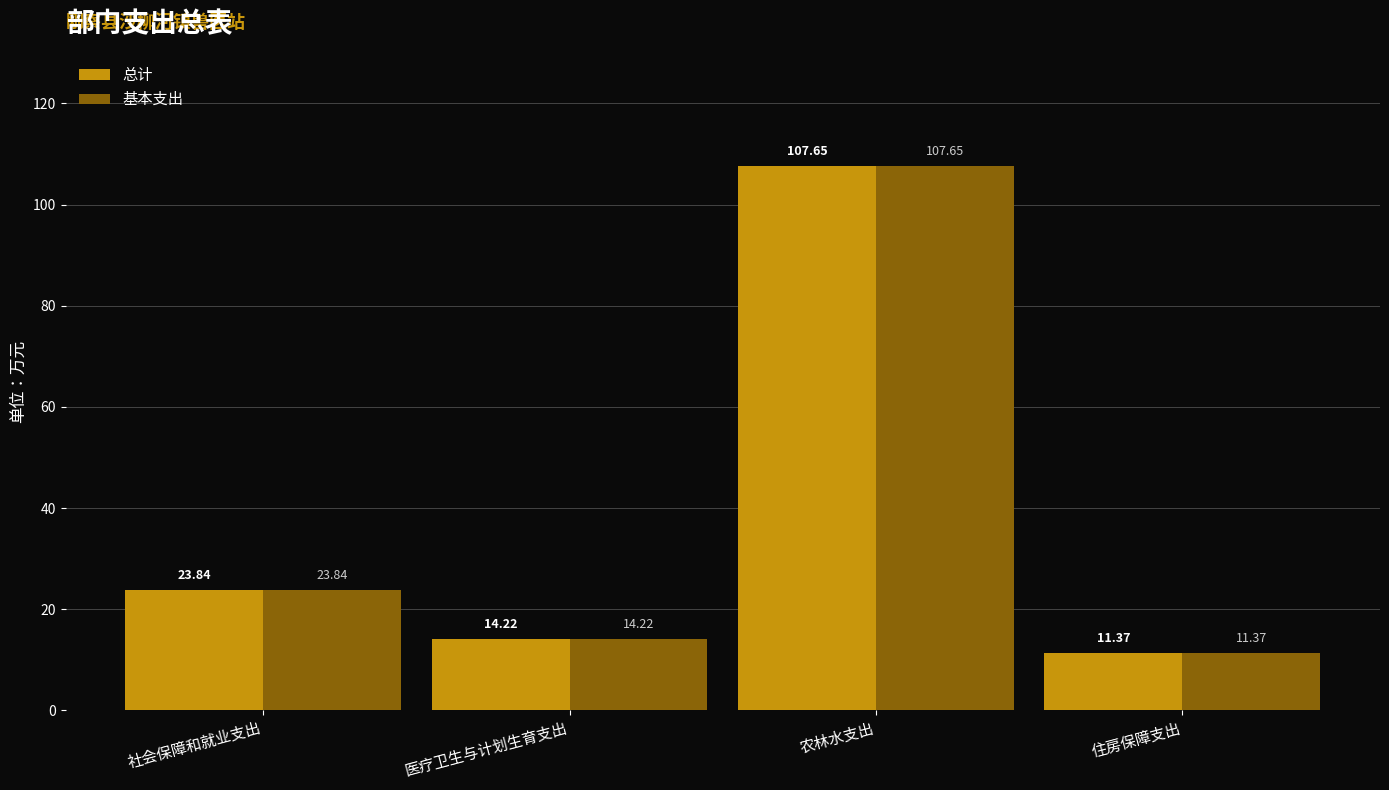

True or false: 基本支出 has a value of 33.8 at 社会保障和就业支出.

False